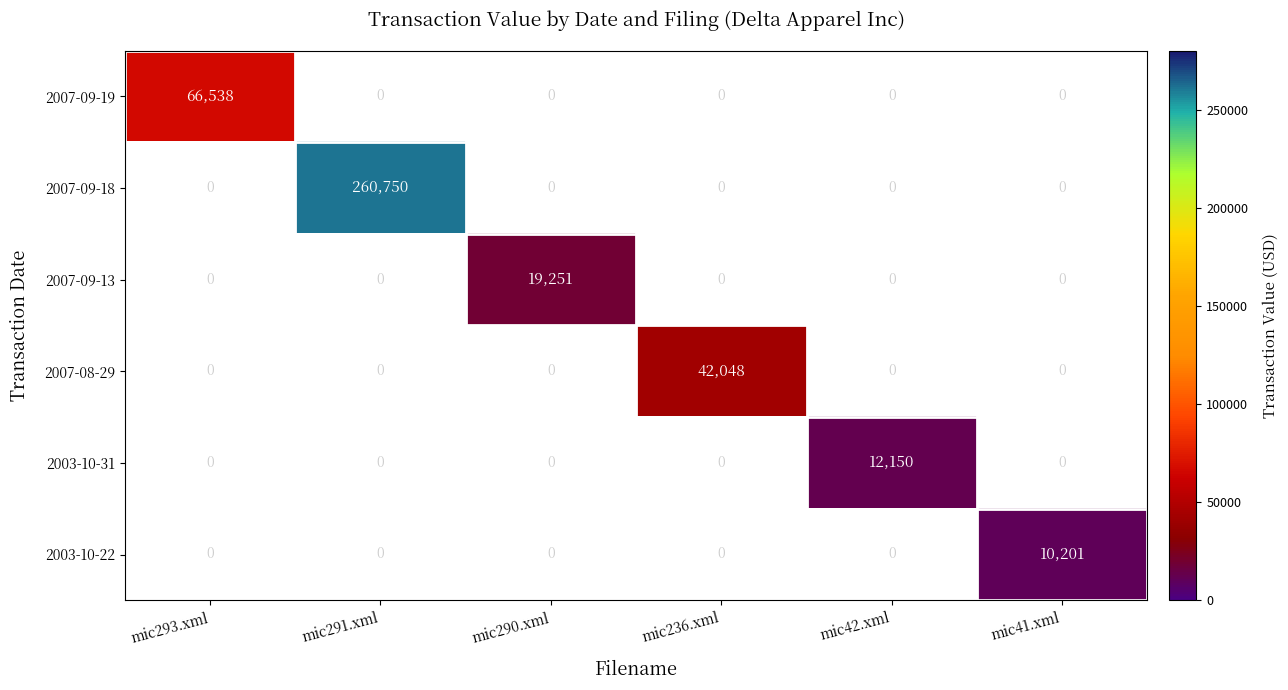

What is the smallest value displayed?

10201.0